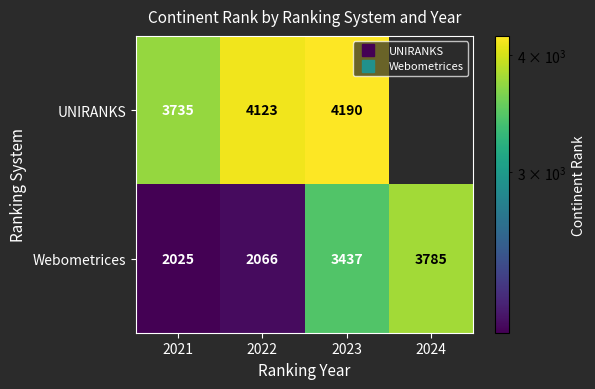

Is it true that Webometrices equals 2317.5 at 2024?

False